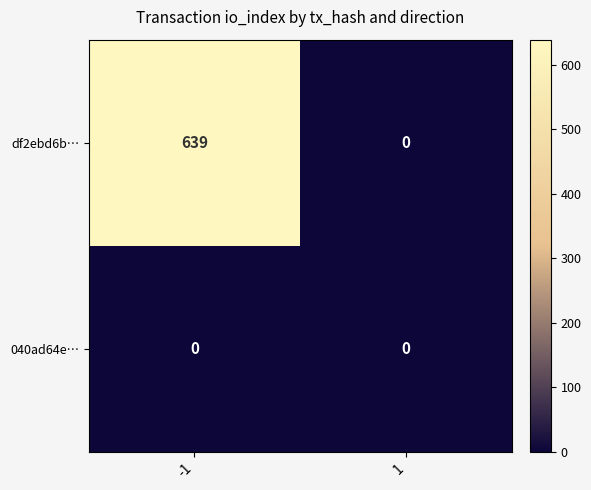

Which series has the widest spread of values?

df2ebd6b…